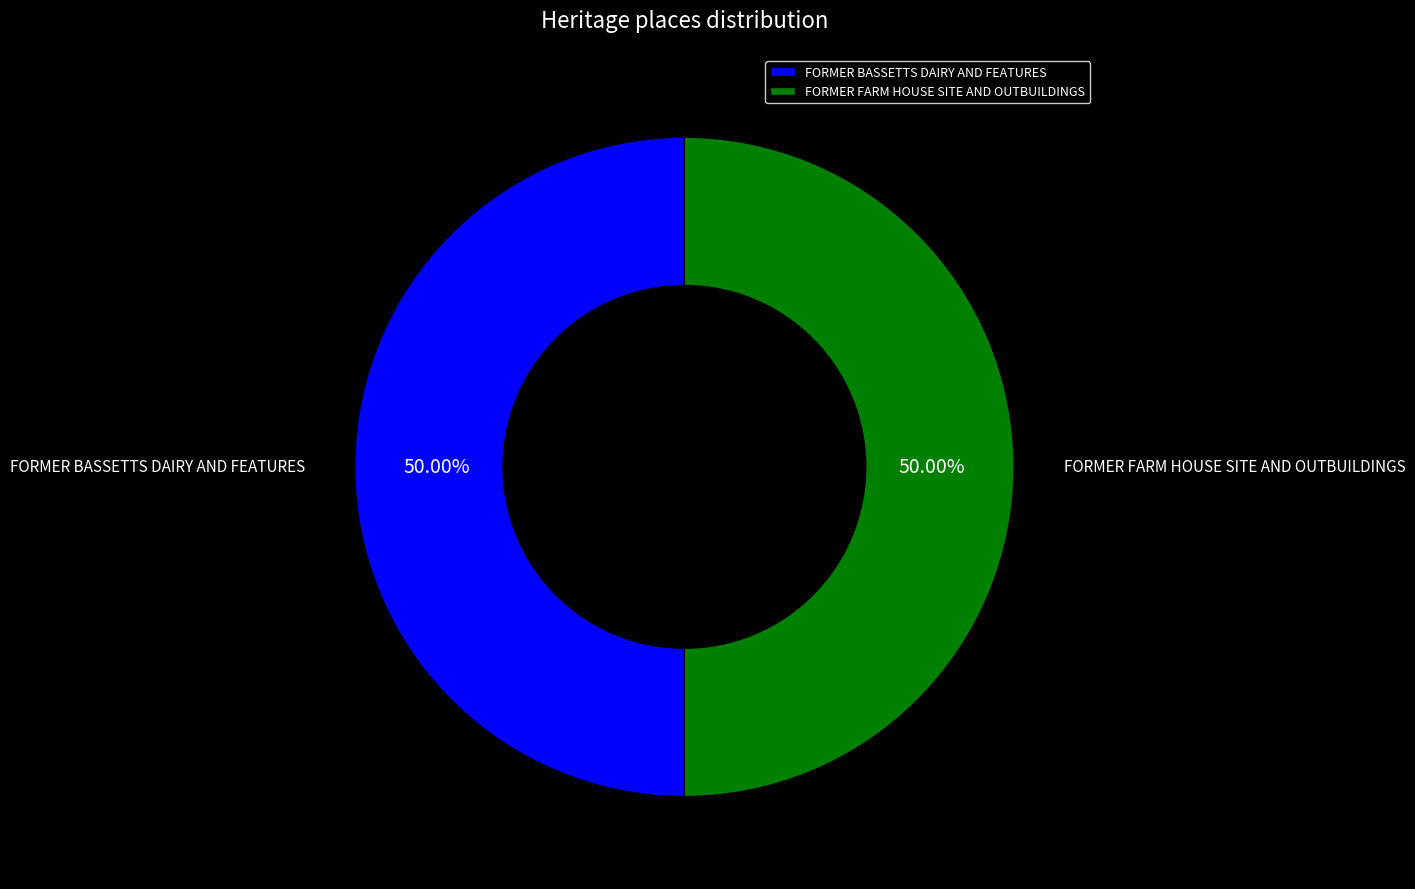

The FORMER BASSETTS DAIRY AND FEATURES slice represents 50% of the pie. True or false?

True